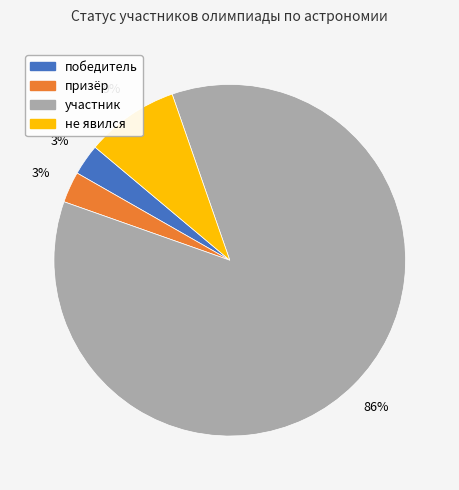

Which has a higher value, участник or победитель?

участник